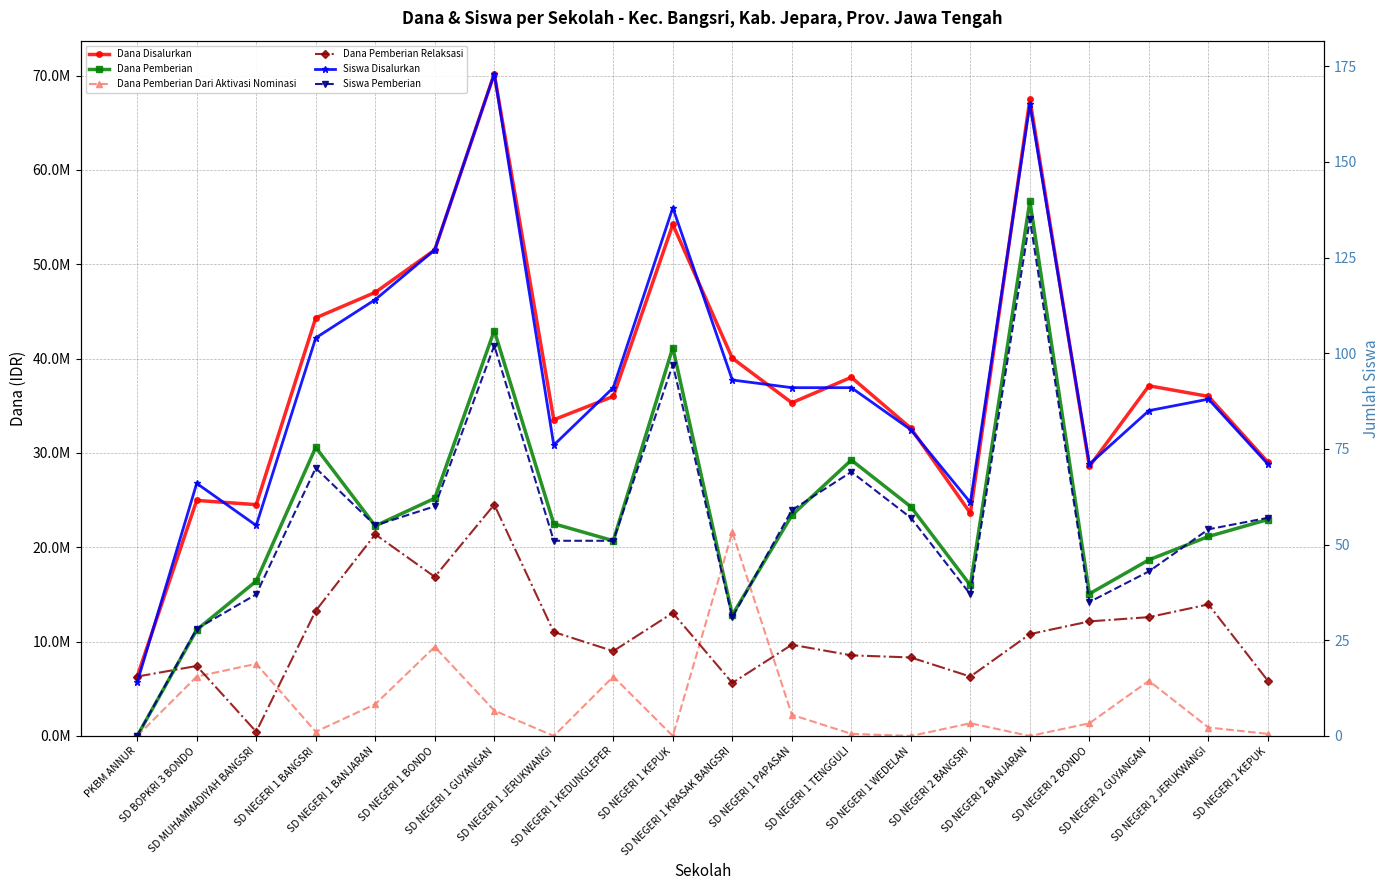

What is the spread (max minus min) of values at SD NEGERI 1 BANJARAN?

47024945